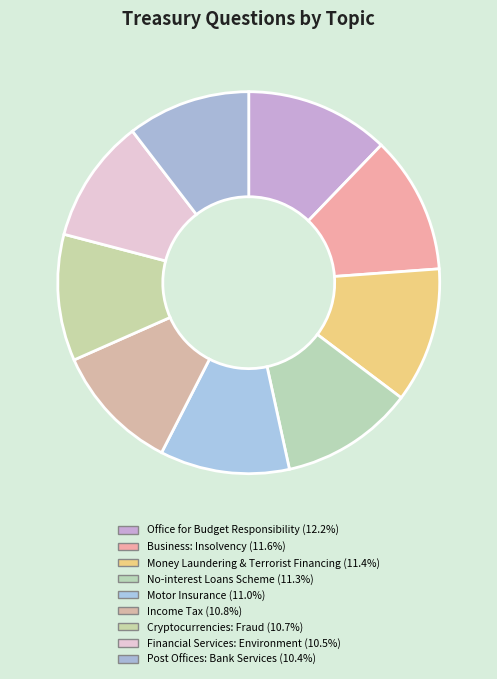

Which has a higher value, Business: Insolvency or Motor Insurance?

Business: Insolvency